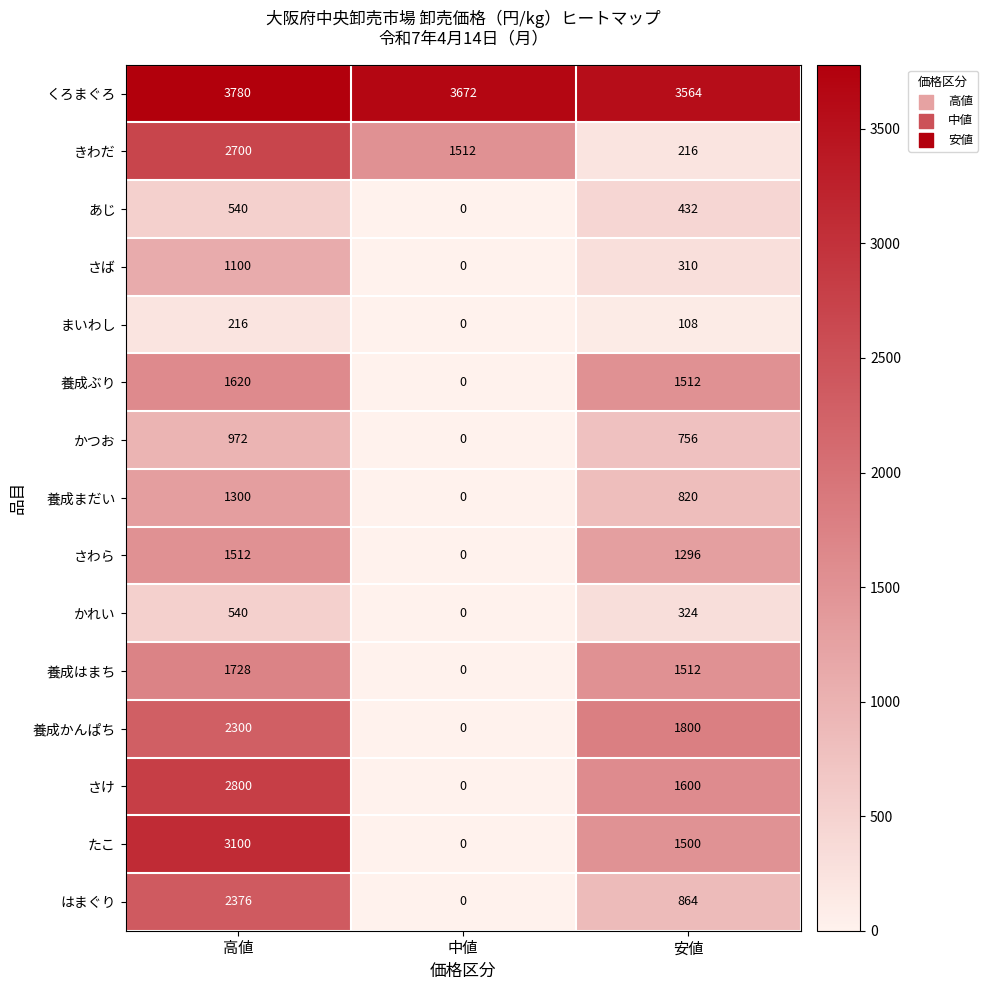

Between 高値 and 中値, which series saw the biggest shift?

たこ